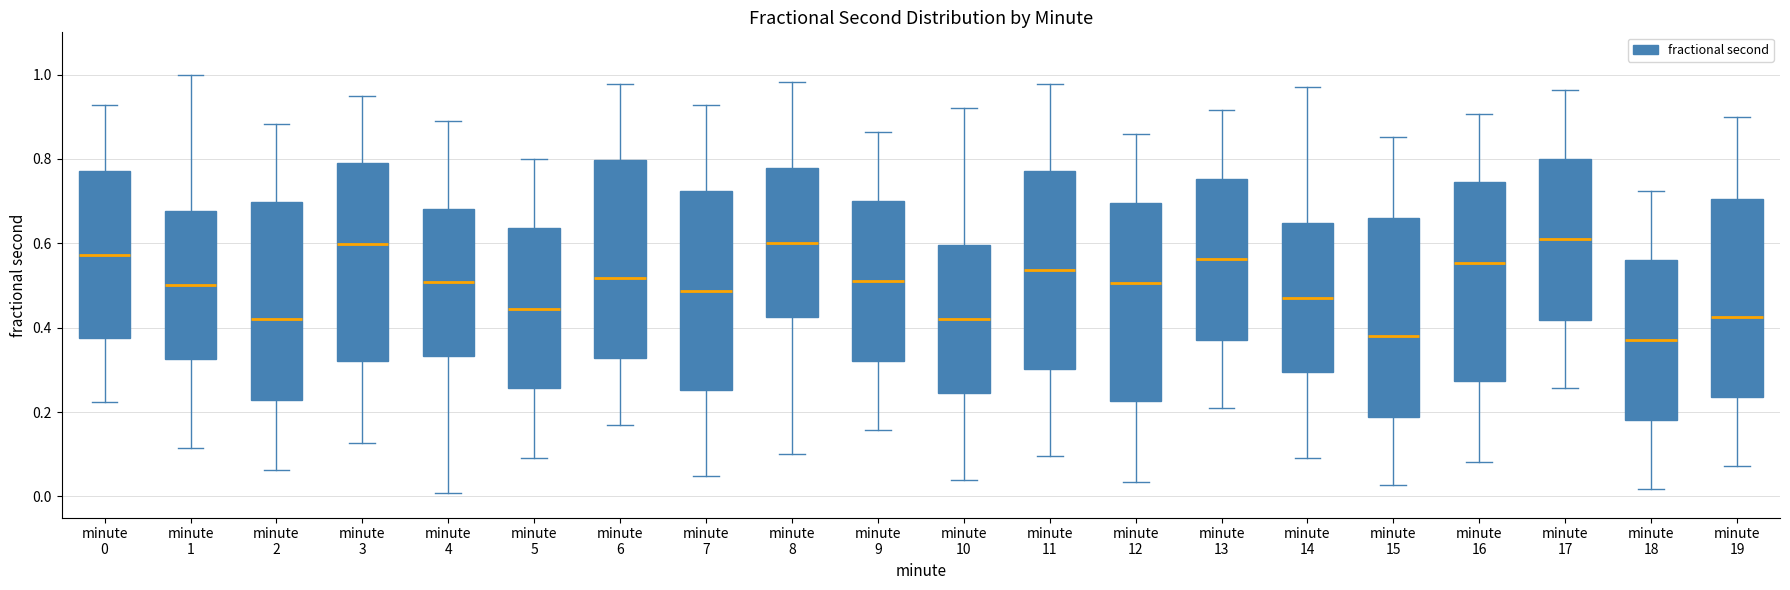

Reading left to right, read every box against the y-axis: the position of its median line, the range the box covers, and the ends of its whiskers. The values are not printed on the chart, so give them approximately, as read against the axis.

minute 0: median 0.58, box 0.38 to 0.78, whiskers 0.22 to 0.92
minute 1: median 0.50, box 0.32 to 0.68, whiskers 0.12 to 1.00
minute 2: median 0.42, box 0.22 to 0.70, whiskers 0.06 to 0.88
minute 3: median 0.60, box 0.32 to 0.78, whiskers 0.12 to 0.94
minute 4: median 0.50, box 0.34 to 0.68, whiskers 0.00 to 0.88
minute 5: median 0.44, box 0.26 to 0.64, whiskers 0.10 to 0.80
minute 6: median 0.52, box 0.32 to 0.80, whiskers 0.16 to 0.98
minute 7: median 0.48, box 0.26 to 0.72, whiskers 0.04 to 0.92
minute 8: median 0.60, box 0.42 to 0.78, whiskers 0.10 to 0.98
minute 9: median 0.52, box 0.32 to 0.70, whiskers 0.16 to 0.86
minute 10: median 0.42, box 0.24 to 0.60, whiskers 0.04 to 0.92
minute 11: median 0.54, box 0.30 to 0.78, whiskers 0.10 to 0.98
minute 12: median 0.50, box 0.22 to 0.70, whiskers 0.04 to 0.86
minute 13: median 0.56, box 0.38 to 0.76, whiskers 0.20 to 0.92
minute 14: median 0.48, box 0.30 to 0.64, whiskers 0.10 to 0.98
minute 15: median 0.38, box 0.18 to 0.66, whiskers 0.02 to 0.86
minute 16: median 0.56, box 0.28 to 0.74, whiskers 0.08 to 0.90
minute 17: median 0.60, box 0.42 to 0.80, whiskers 0.26 to 0.96
minute 18: median 0.38, box 0.18 to 0.56, whiskers 0.02 to 0.72
minute 19: median 0.42, box 0.24 to 0.70, whiskers 0.08 to 0.90